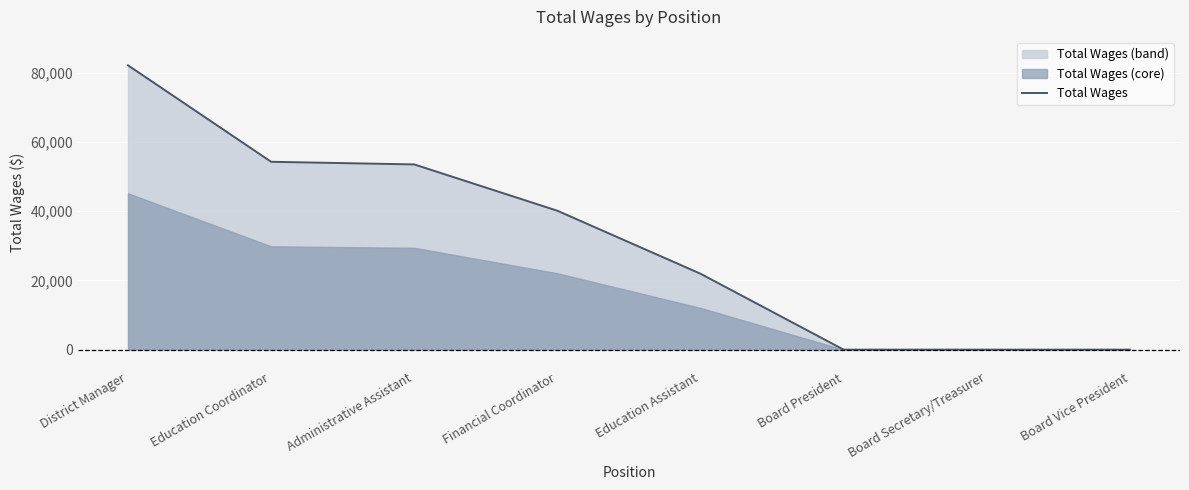

What is the label of the 6th point from the right?

Administrative Assistant